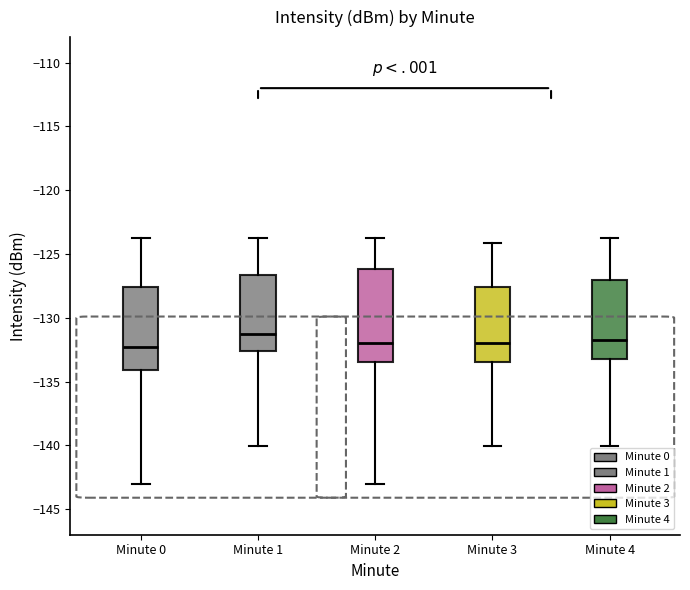

Where does the median line of the box for Minute 3 sit on the y-axis? The values are not printed on the chart, so give them approximately, as read against the axis.

-132.0